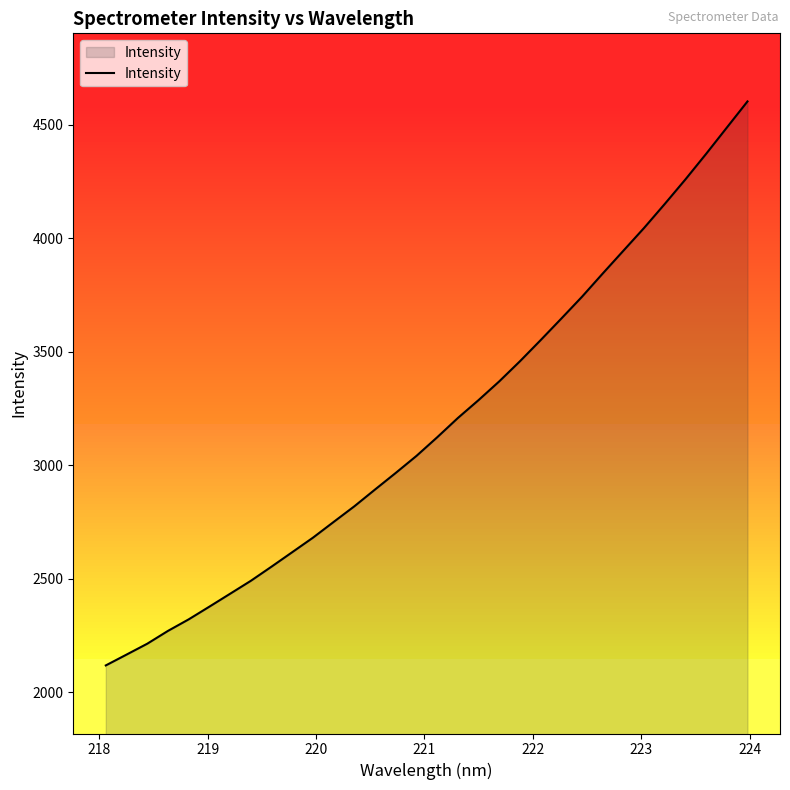

What is the maximum value shown in the chart?

4603.2